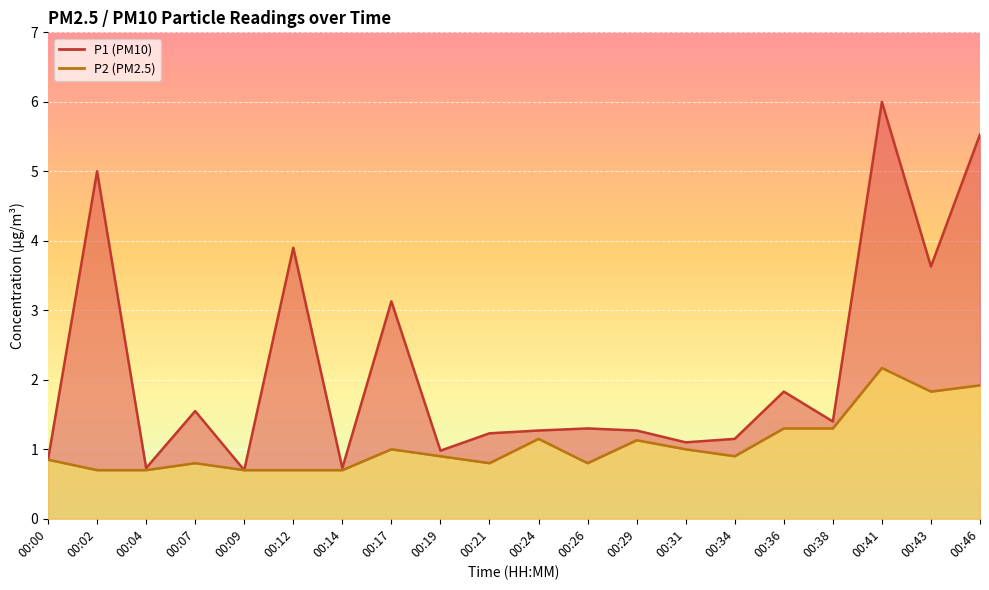

What is the sum of the P2 values at 00:31 and 00:00?

1.9